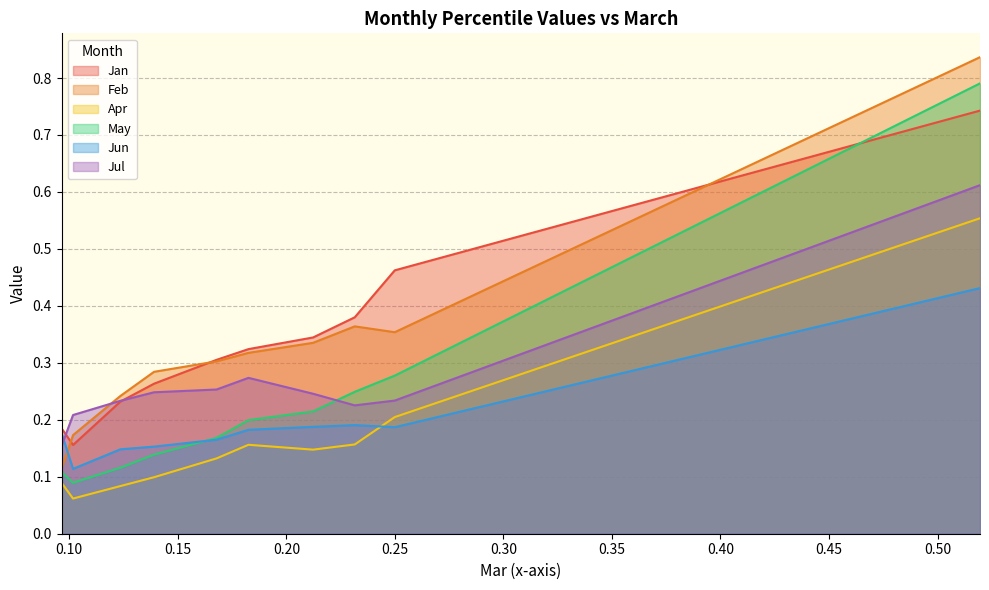

At which label does May reach its minimum?

pct15